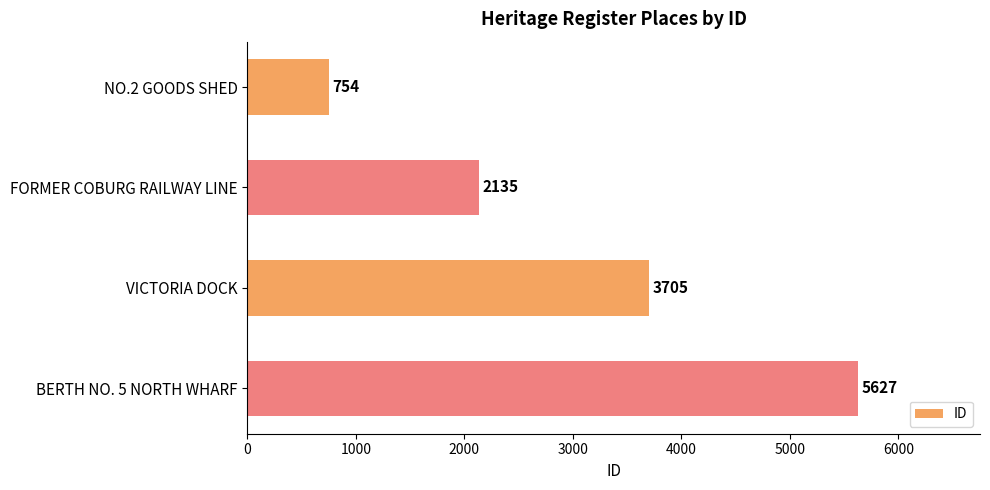

How many values are between 2135 and 5627?

3